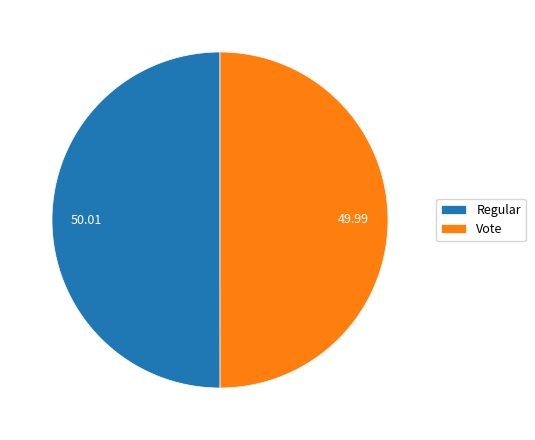

Approximately how many times larger is the value at Regular compared to Vote?

1.0